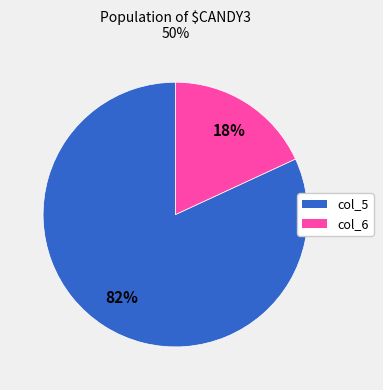

Count the number of slices in the pie.

2